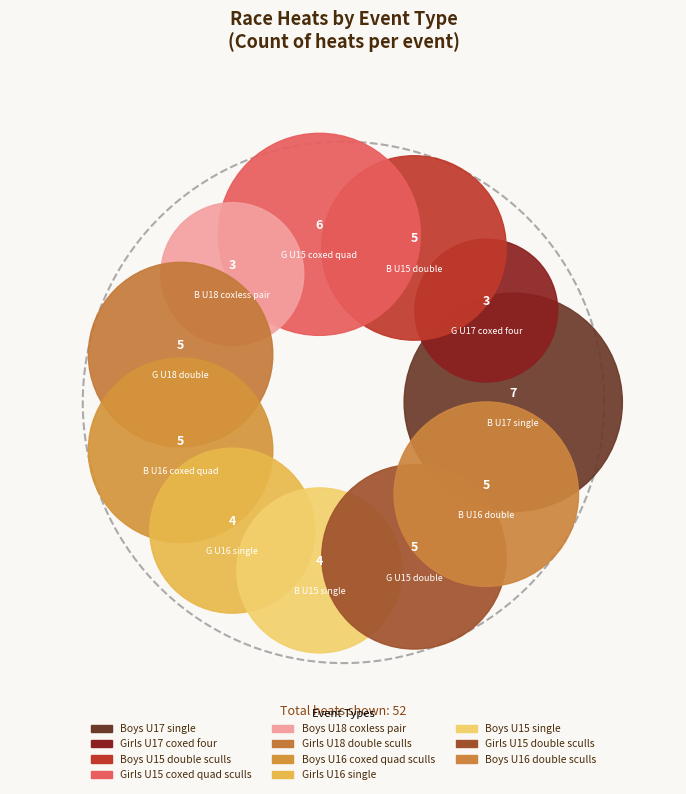

Between Boys U15 single and Boys U16 double sculls, which is larger?

Boys U16 double sculls